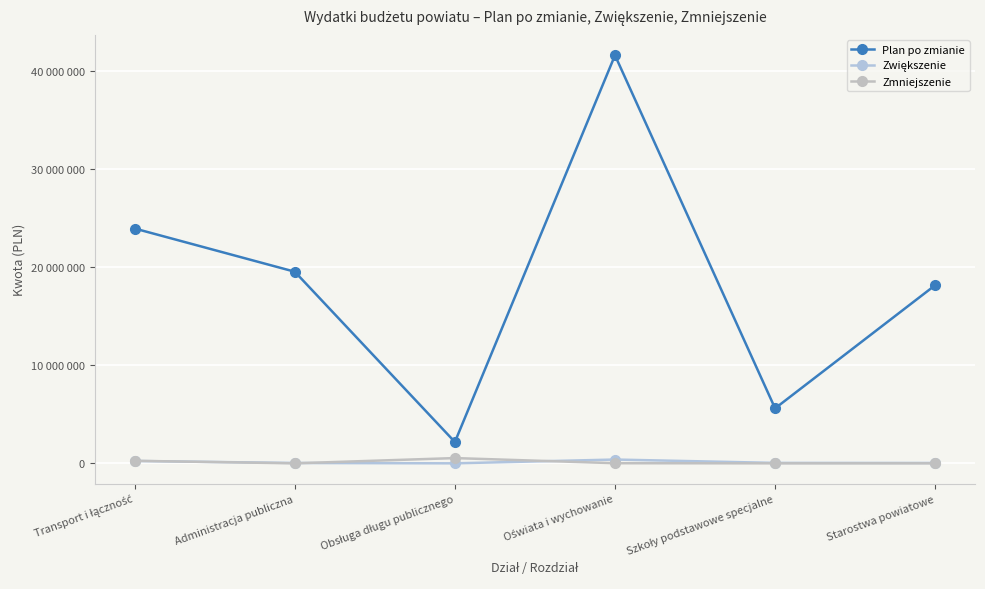

What is the difference between the second highest and second lowest values in the Zwiększenie series?

206176